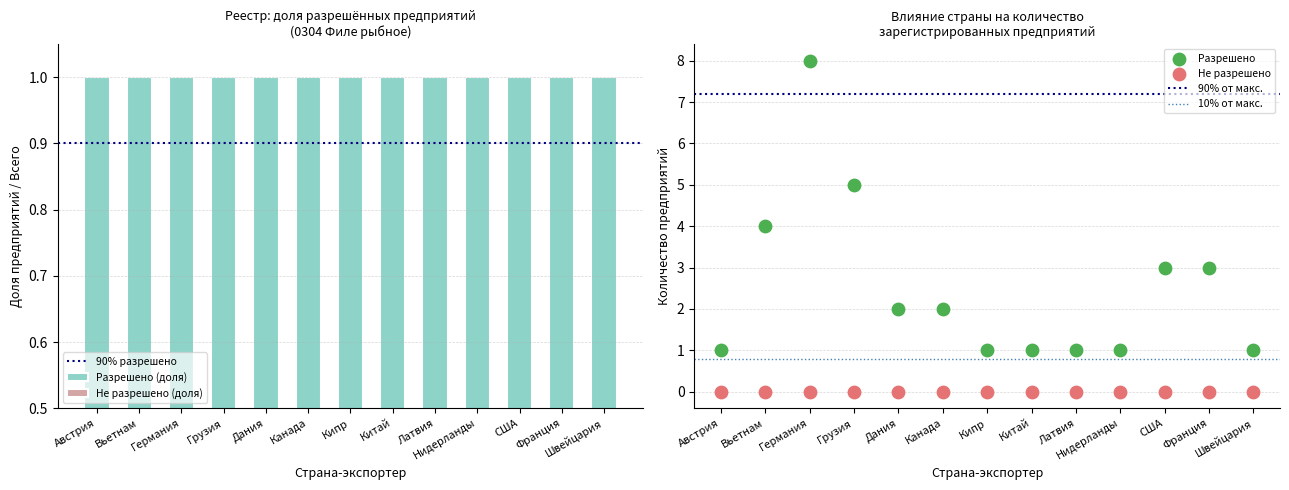

Which has a higher value, Китай or Франция?

Франция